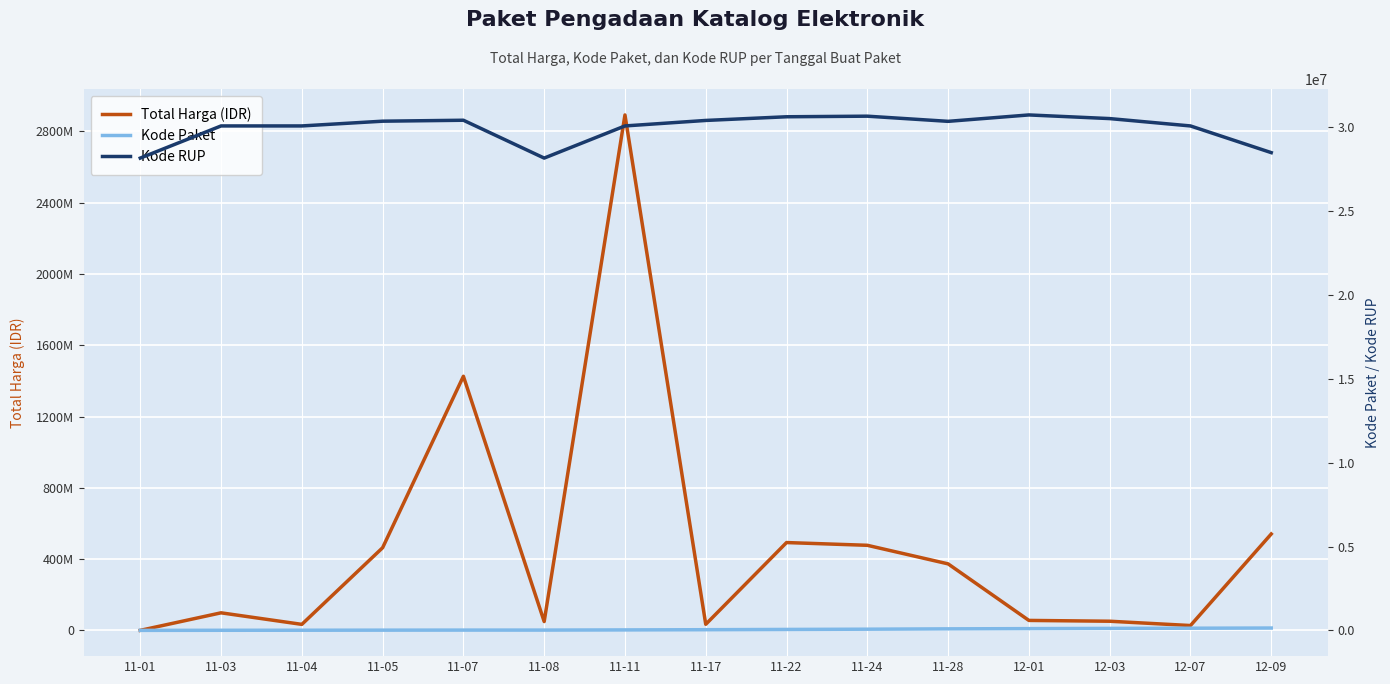

What is the average value of the Kode RUP series?

29957094